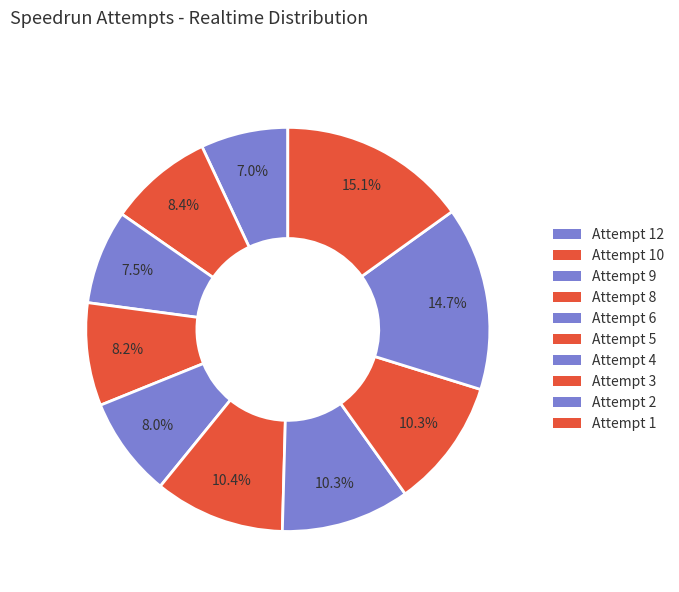

Is there a majority slice in this chart?

No